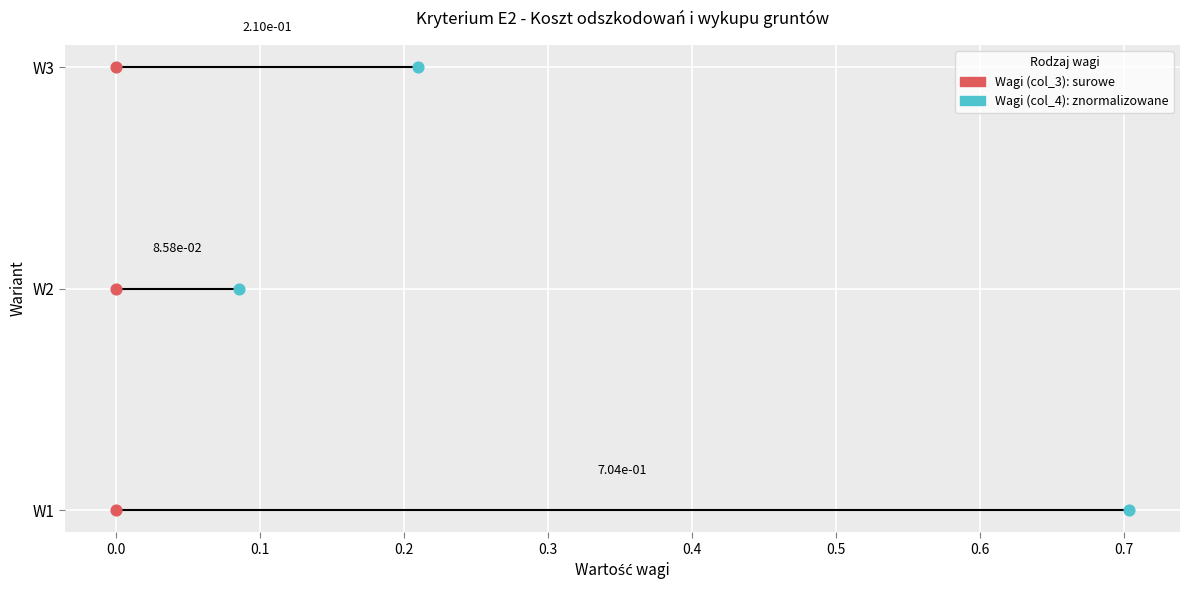

Which series contains the lowest Y value?

Wagi (col_3)